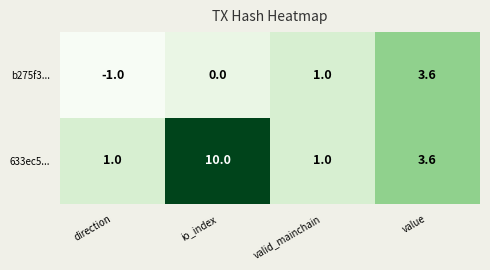

Reading right to left, transcribe all the data shown in this chart.

b275f3...: 3.6	1.0	0.0	-1.0
633ec5...: 3.6	1.0	10.0	1.0